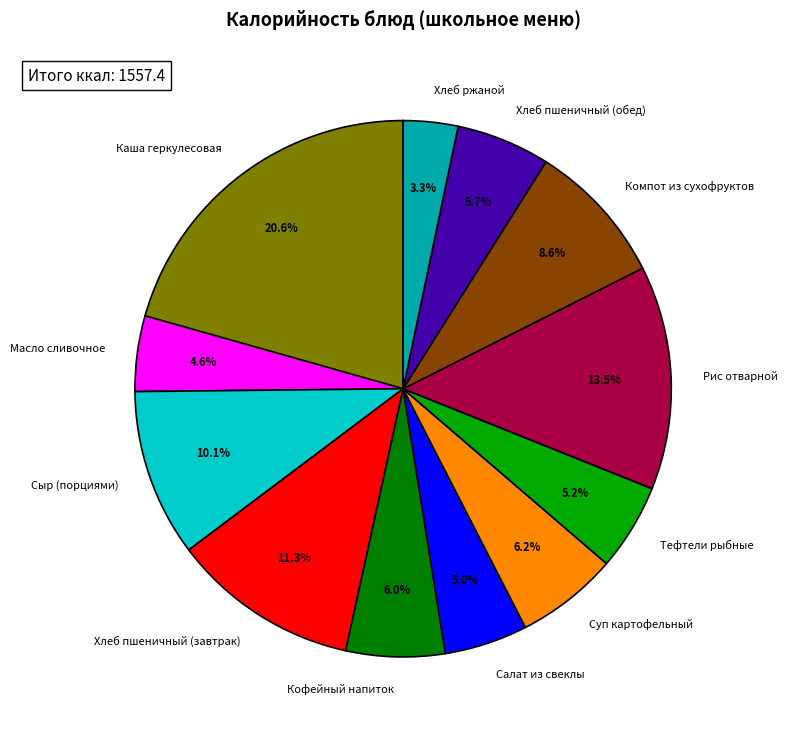

How many segments does this pie chart have?

12